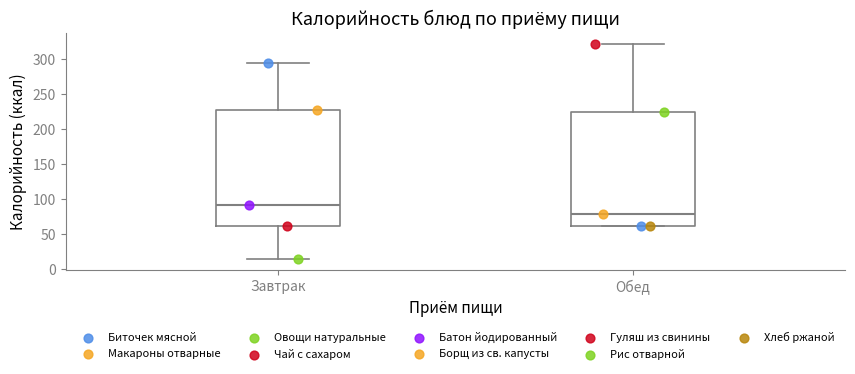

Reading left to right, read every box against the y-axis: the position of its median line, the range the box covers, and the ends of its whiskers. The values are not printed on the chart, so give them approximately, as read against the axis.

Завтрак: median 90, box 60 to 225, whiskers 15 to 295
Обед: median 80, box 60 to 225, whiskers 60 to 320